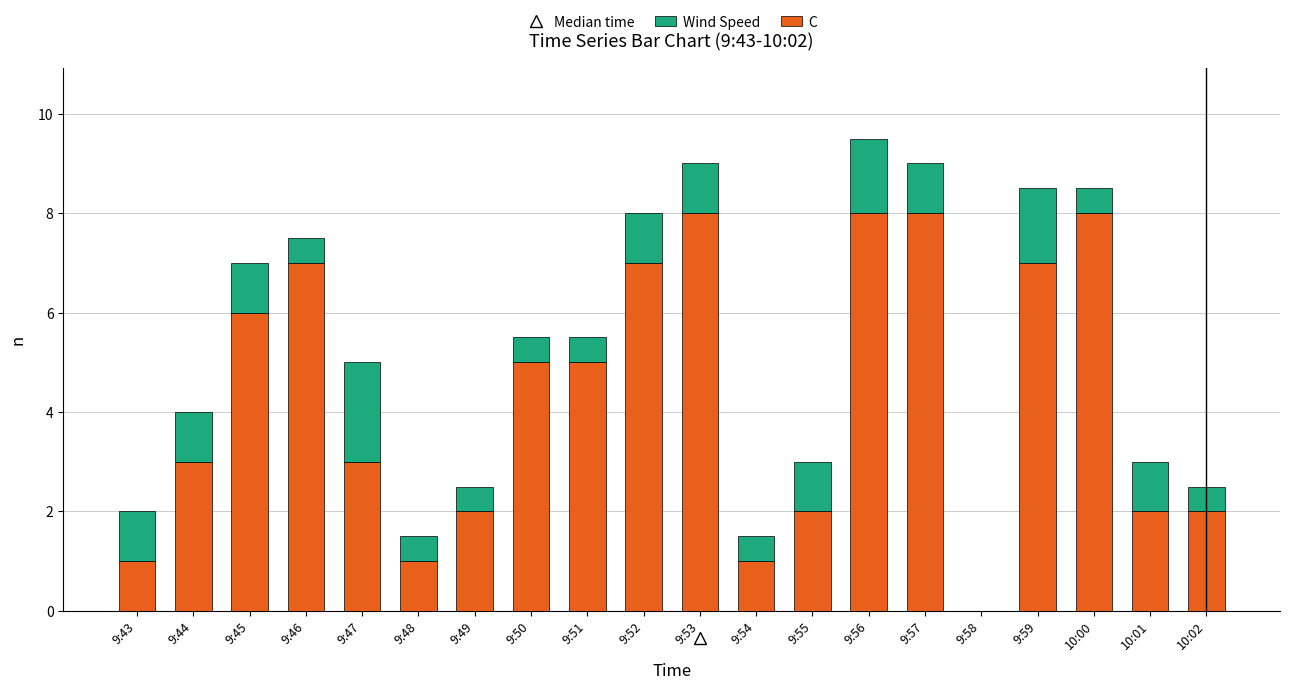

Count the number of data series in this chart.

2